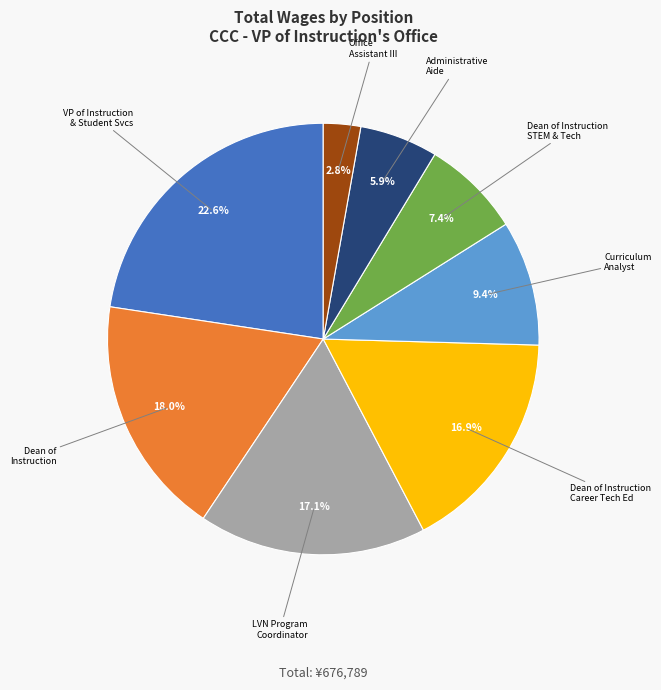

Is there a majority slice in this chart?

No